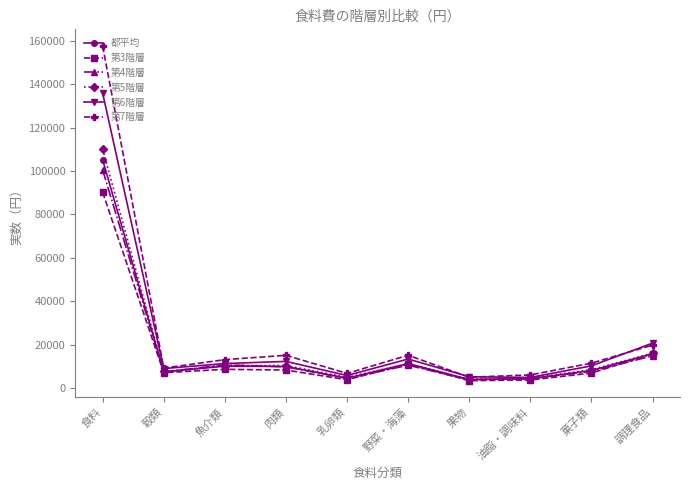

At which label is 第6階層 closest to 70350?

調理食品